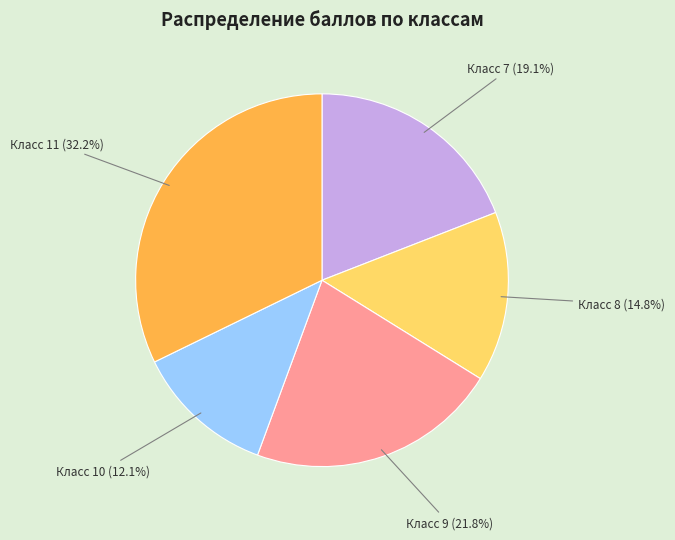

Is there a majority slice in this chart?

No